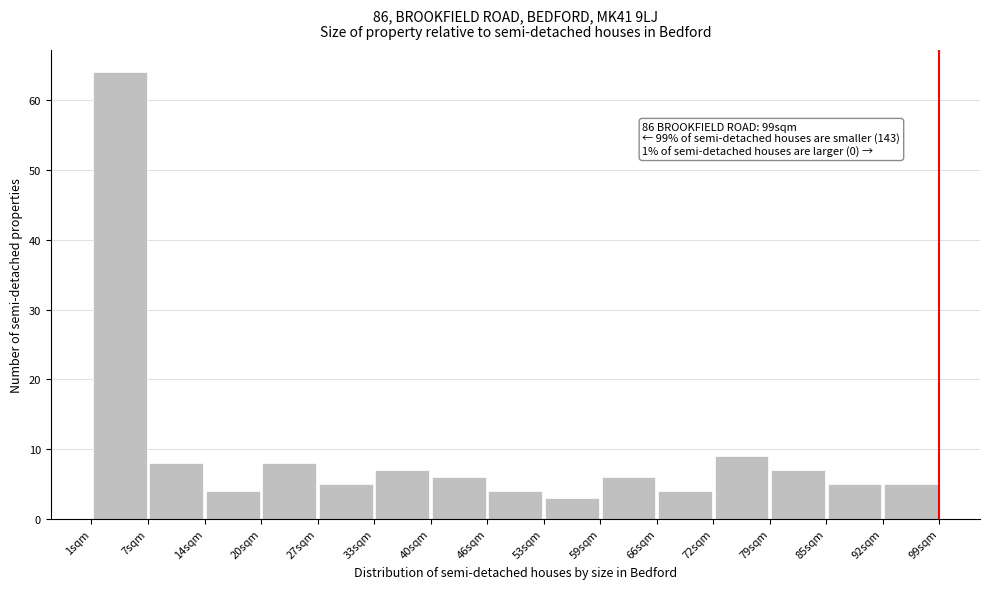

Which range on the x-axis has the tallest bar?

1 to 8